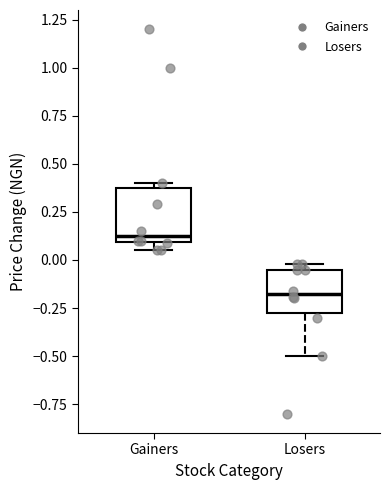

Reading left to right, read every box against the y-axis: the position of its median line, the range the box covers, and the ends of its whiskers. The values are not printed on the chart, so give them approximately, as read against the axis.

Gainers: median 0.15, box 0.10 to 0.35, whiskers 0.05 to 0.40
Losers: median -0.15, box -0.25 to -0.05, whiskers -0.50 to 0.00